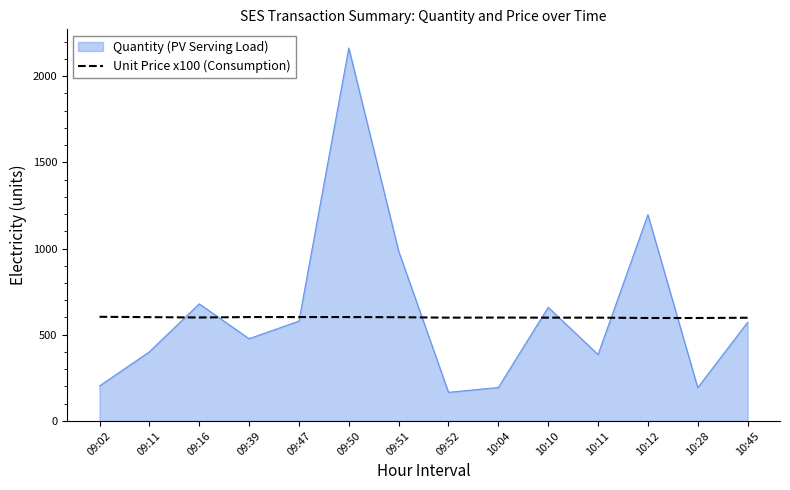

Does the chart display data point markers on the line(s)?

No